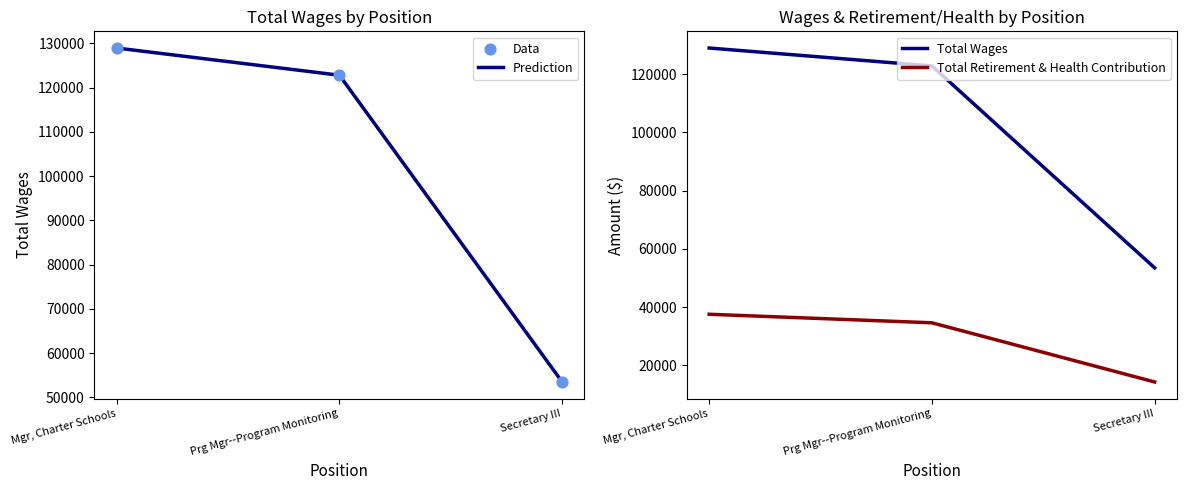

What are all the series names shown in the legend?

Prediction, Data, Total Wages, Total Retirement & Health Contribution